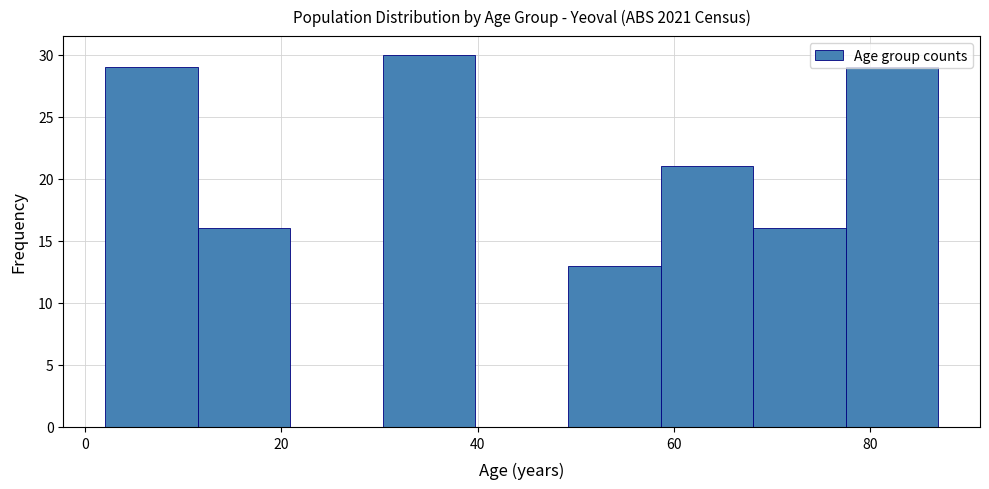

Which range on the x-axis has the tallest bar?

30 to 40